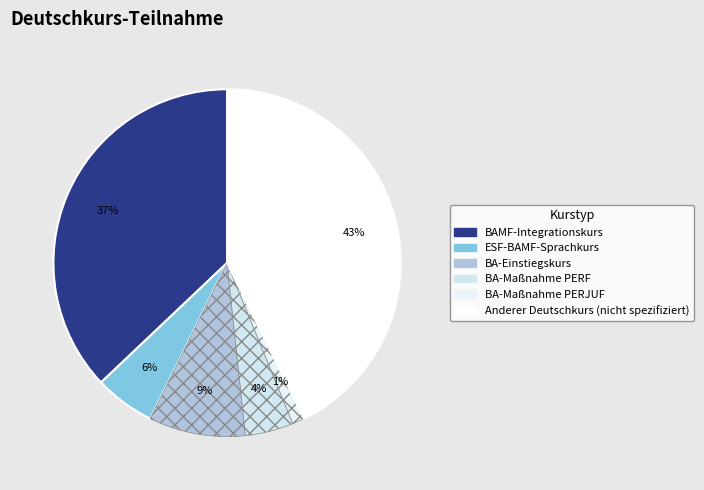

To the nearest percent, what is the difference between the largest and smallest slice percentages?

42%